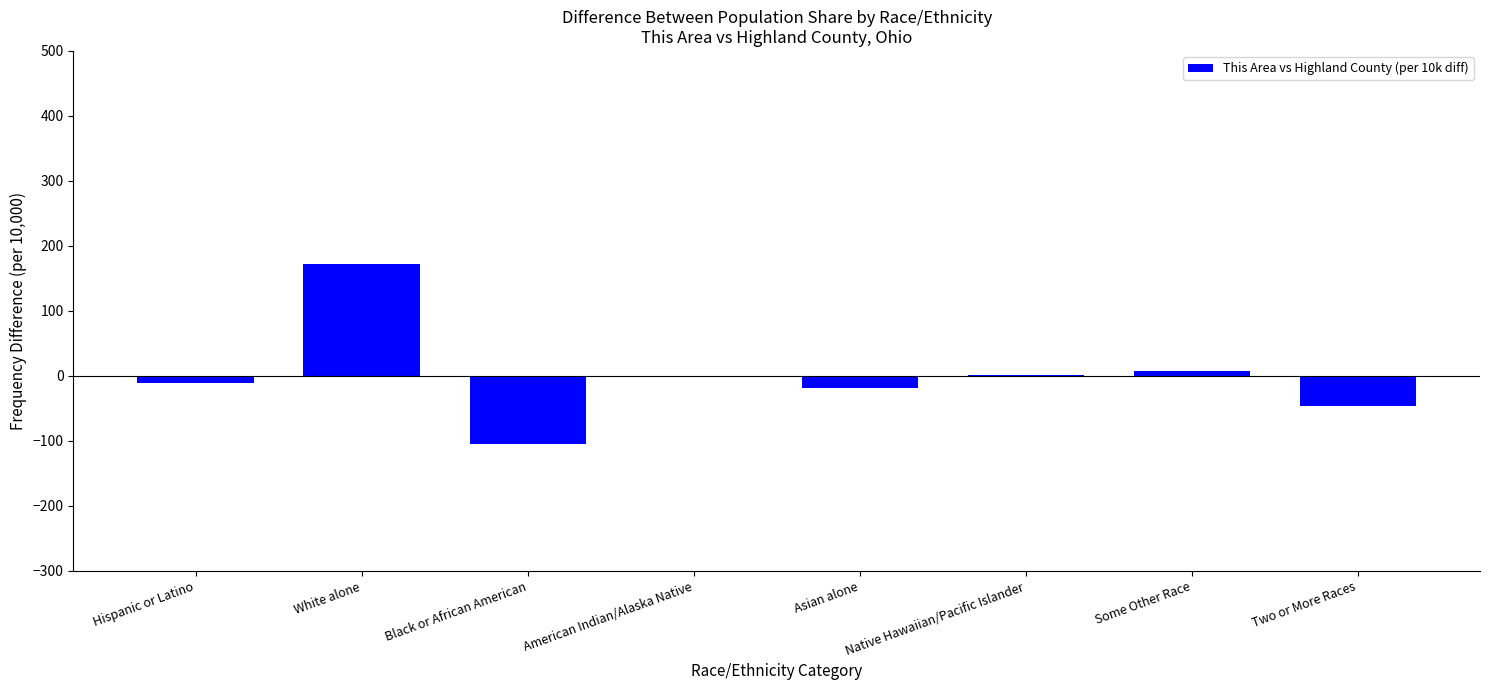

Is it true that the value at White alone is 59.0?

False